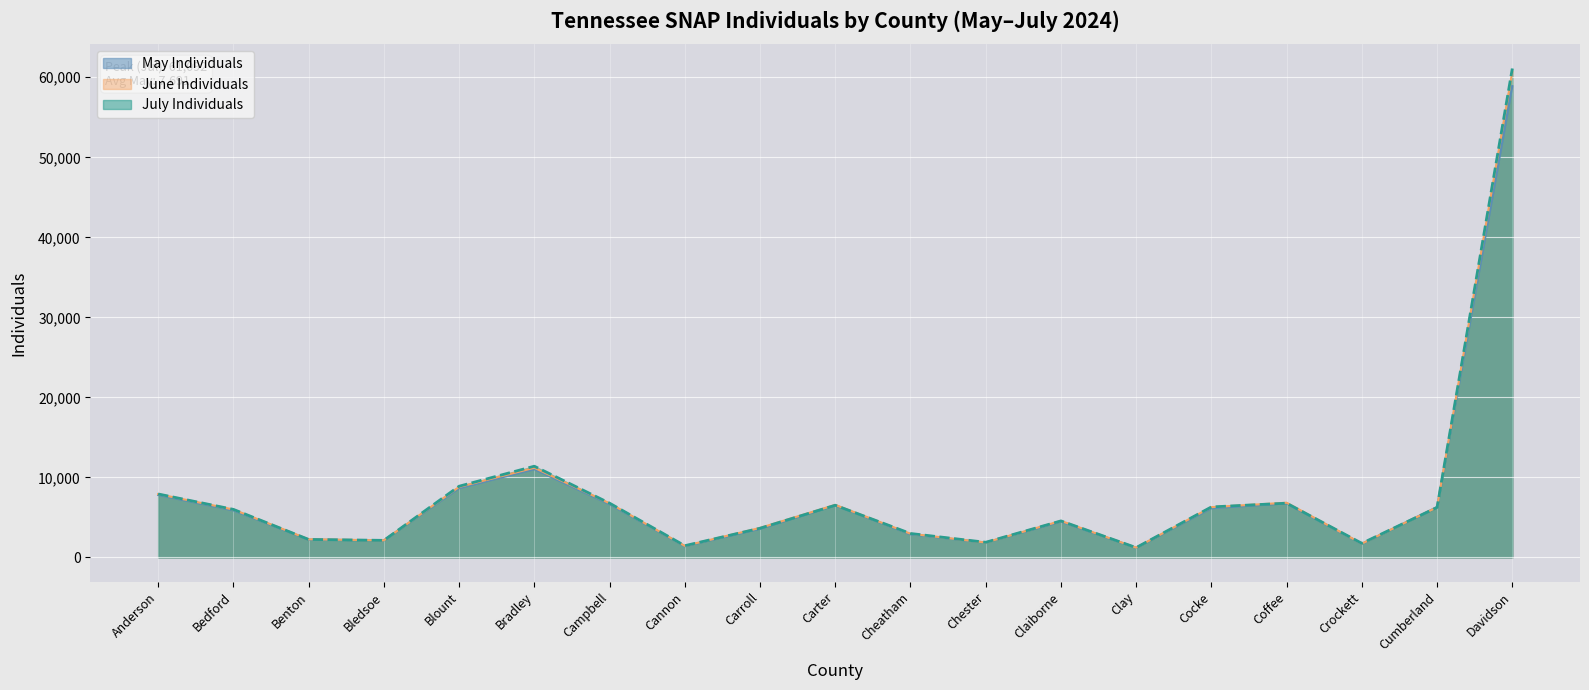

What is the label of the 14th point from the left?

Clay